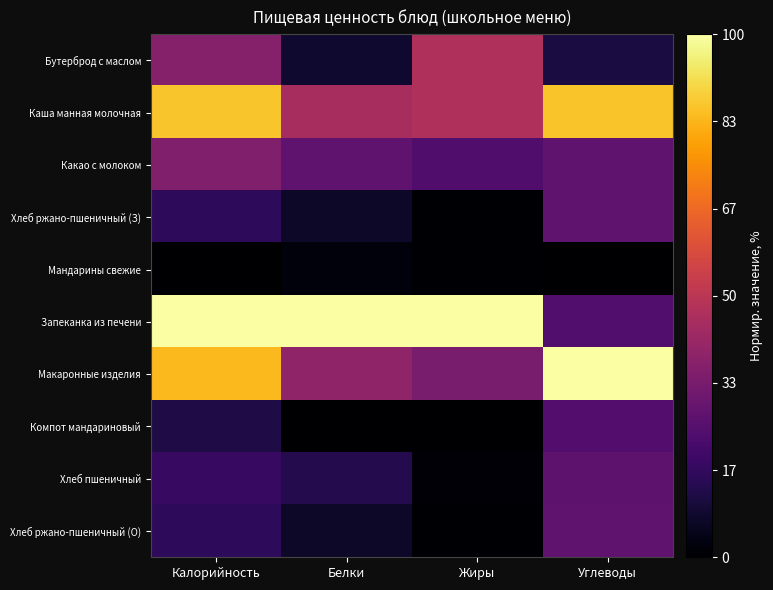

Reading left to right, what are all the values shown in this chart?

Бутерброд с маслом: Калорийность=0.4	Белки=0.1	Жиры=0.5	Углеводы=0.1
Каша манная молочная: Калорийность=0.9	Белки=0.4	Жиры=0.5	Углеводы=0.9
Какао с молоком: Калорийность=0.4	Белки=0.3	Жиры=0.2	Углеводы=0.3
Хлеб ржано-пшеничный (З): Калорийность=0.2	Белки=0.1	Жиры=0.0	Углеводы=0.3
Мандарины свежие: Калорийность=0.0	Белки=0.0	Жиры=0.0	Углеводы=0.0
Запеканка из печени: Калорийность=1.0	Белки=1.0	Жиры=1.0	Углеводы=0.2
Макаронные изделия: Калорийность=0.8	Белки=0.4	Жиры=0.3	Углеводы=1.0
Компот мандариновый: Калорийность=0.1	Белки=0.0	Жиры=0.0	Углеводы=0.2
Хлеб пшеничный: Калорийность=0.2	Белки=0.1	Жиры=0.0	Углеводы=0.3
Хлеб ржано-пшеничный (О): Калорийность=0.2	Белки=0.1	Жиры=0.0	Углеводы=0.3